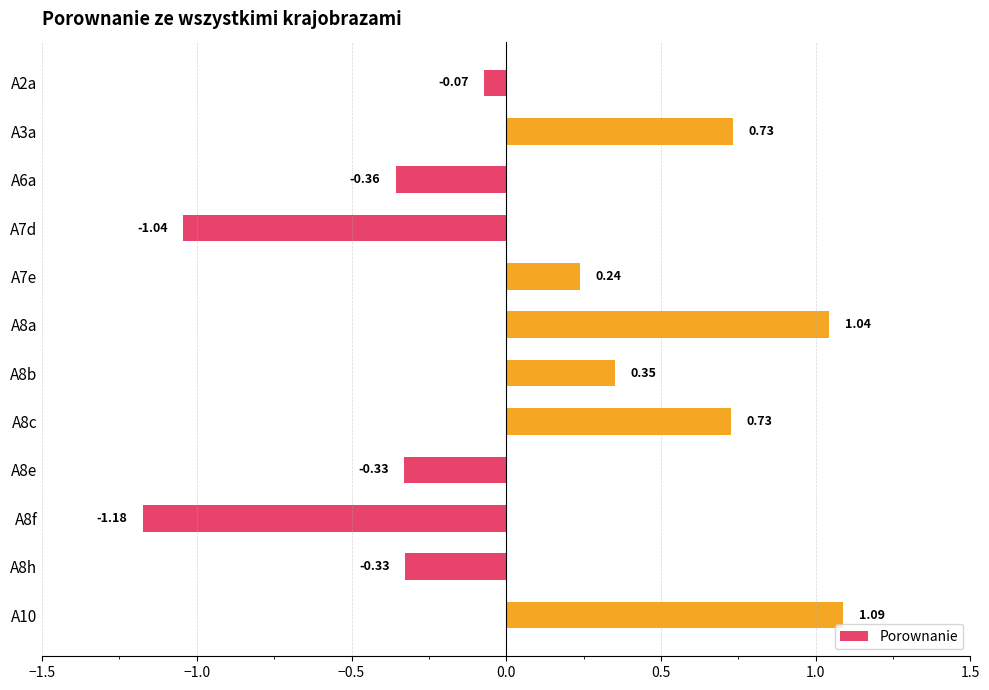

Between A2a and A8a, which is larger?

A8a